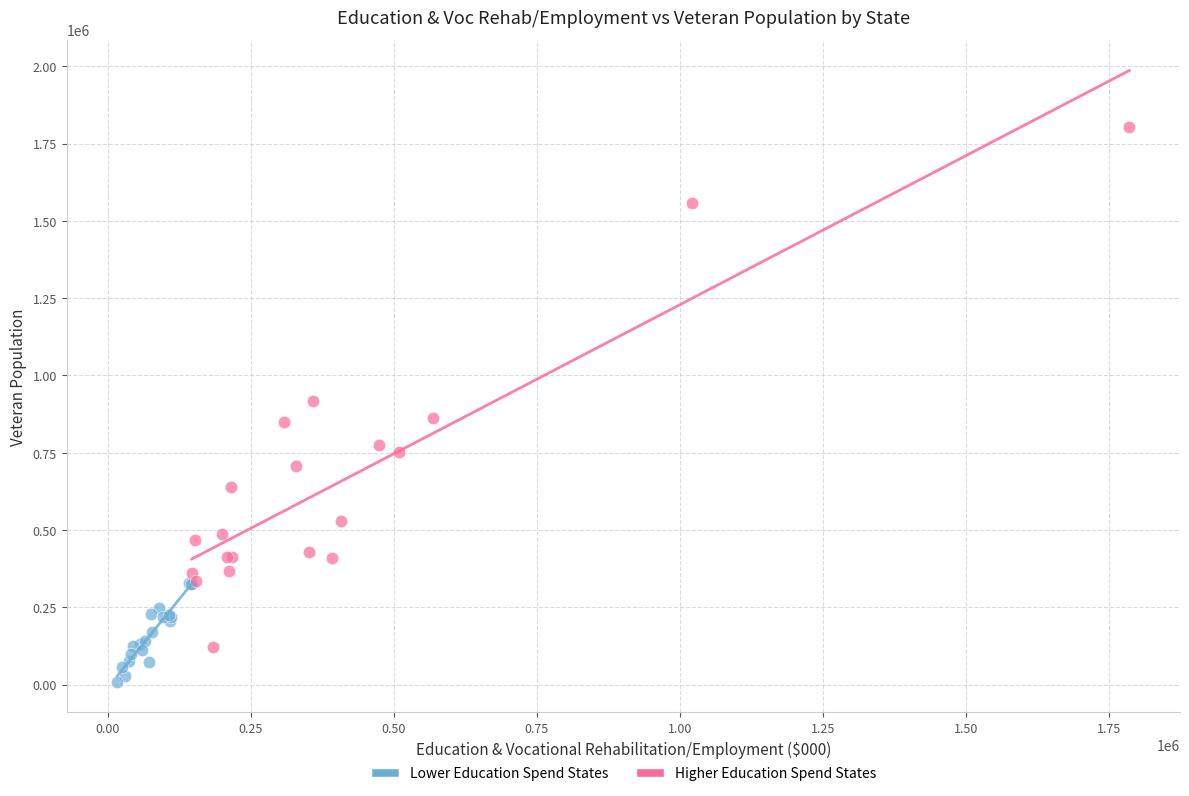

Which series contains the lowest Y value?

Lower Education Spend States